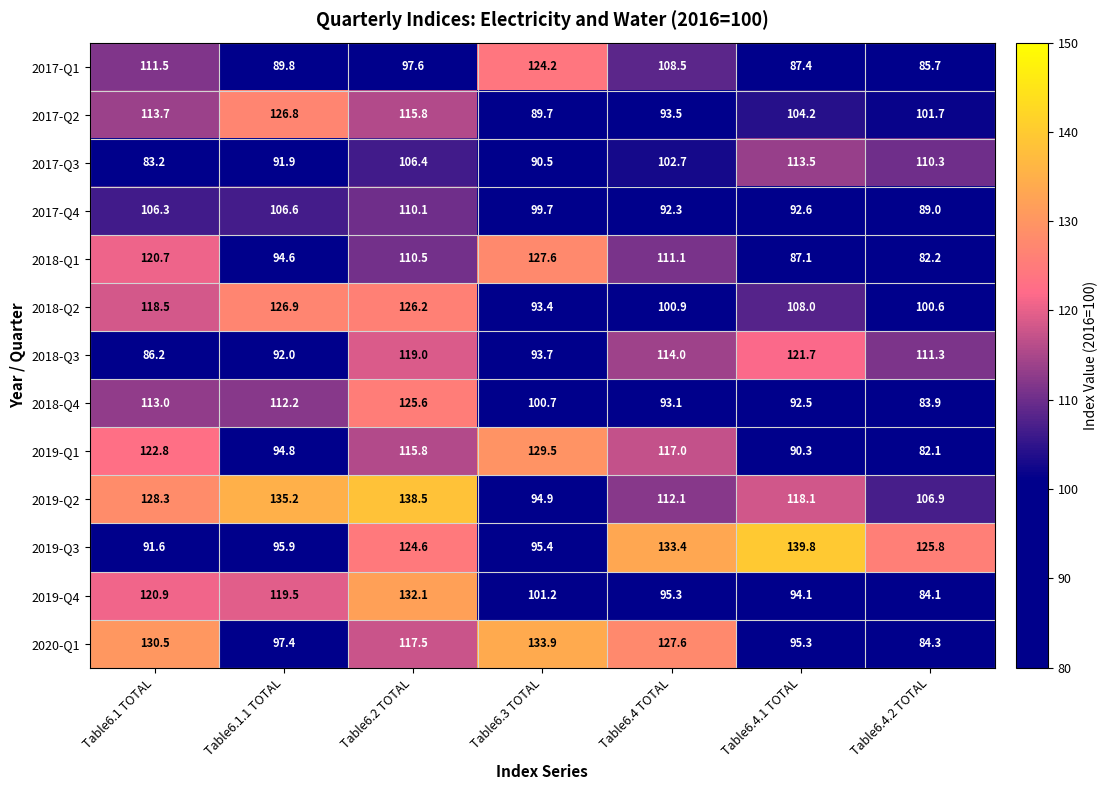

What is the spread (max minus min) of values at Table6.1 TOTAL?

47.3